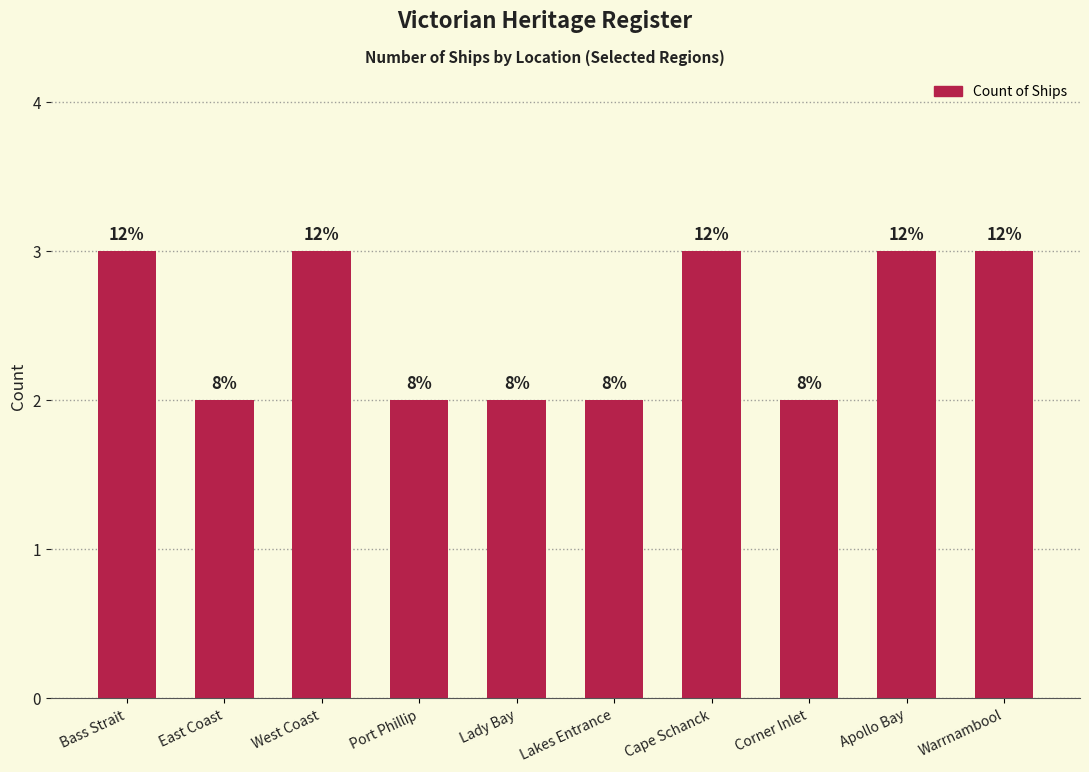

What is the label of the 5th bar from the left?

Lady Bay